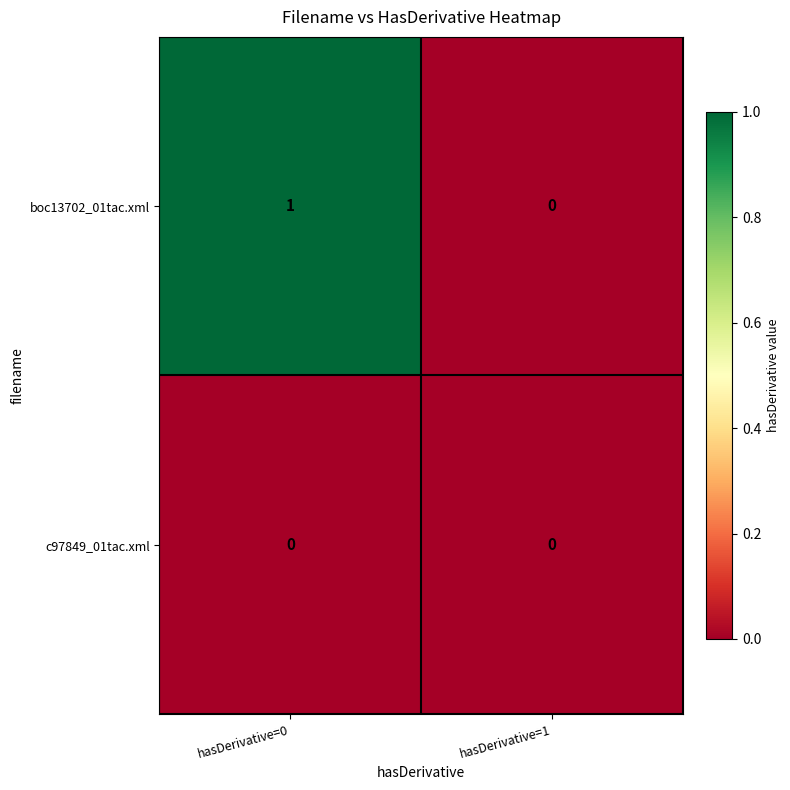

Reading left to right, list all the values displayed in this chart.

boc13702_01tac.xml: hasDerivative=0=1	hasDerivative=1=0
c97849_01tac.xml: hasDerivative=0=0	hasDerivative=1=0